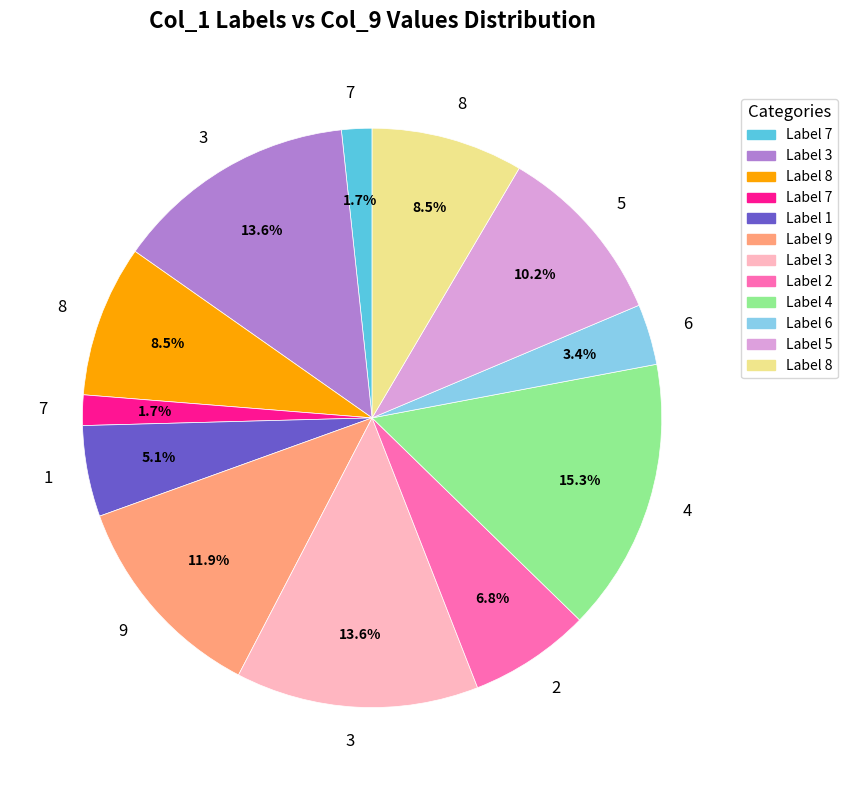

Is there any slice that represents more than half of the pie?

No